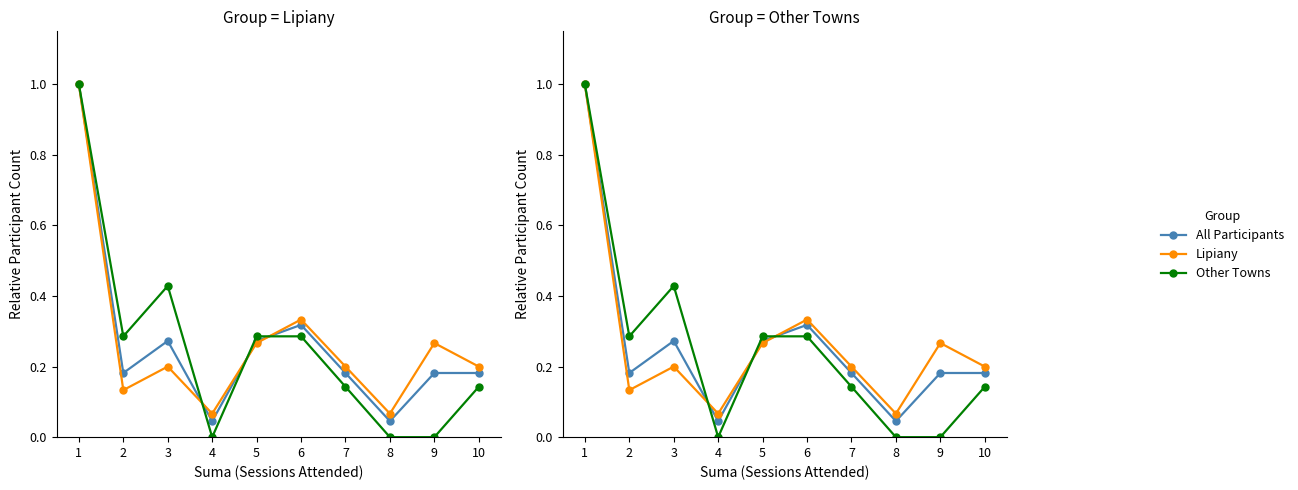

What is the value of the Other Towns point at the 2nd from the left?

0.3